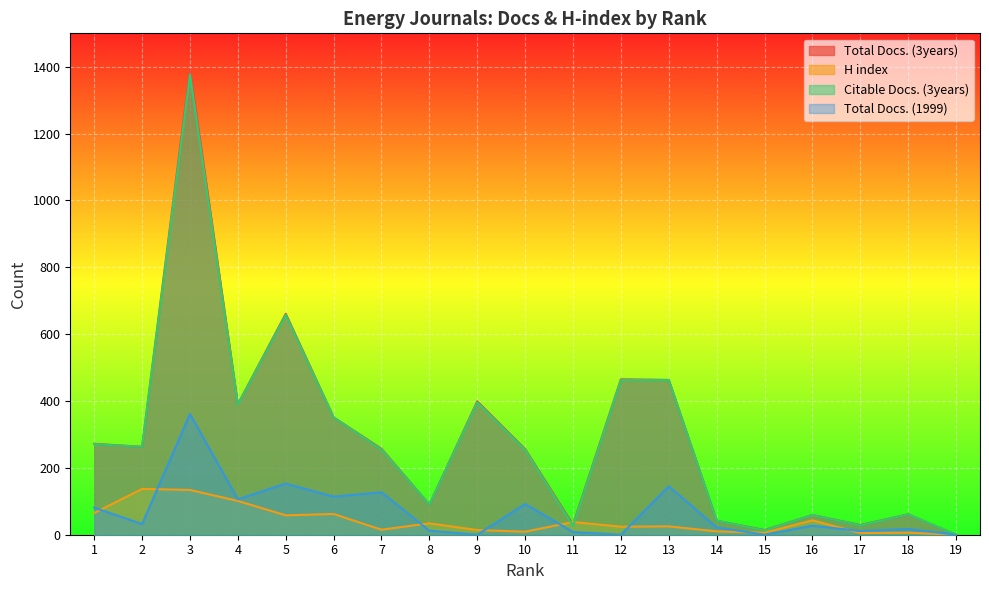

Which label corresponds to the largest value in the chart?

3